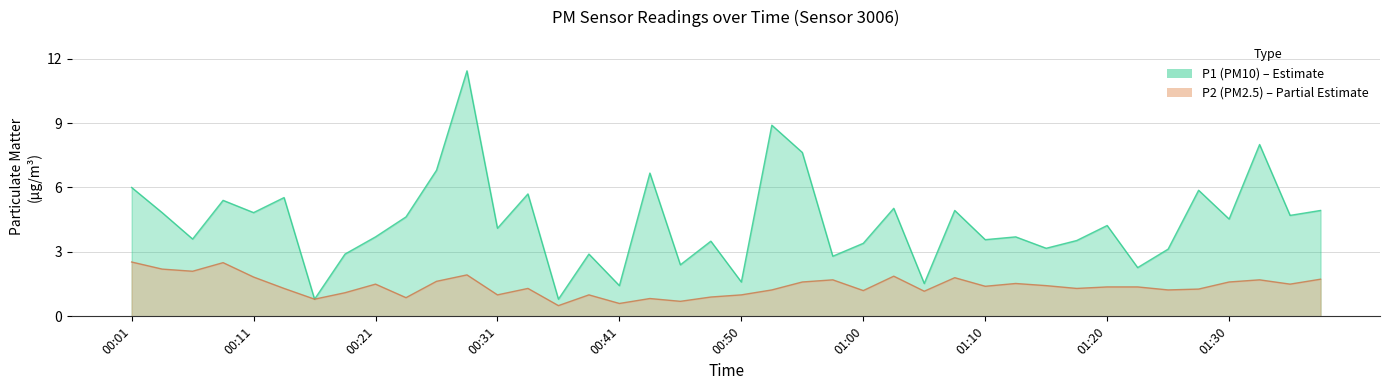

Which series has the largest range (max minus min)?

P1